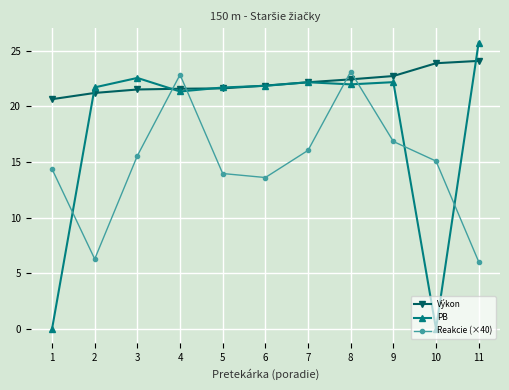

Which series has the largest range (max minus min)?

PB